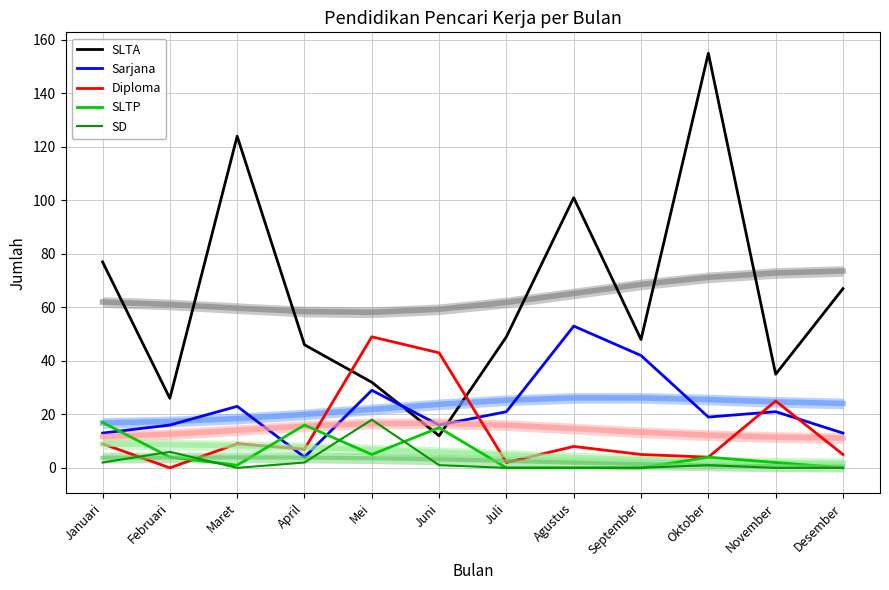

Where is the first local maximum for Sarjana?

Maret